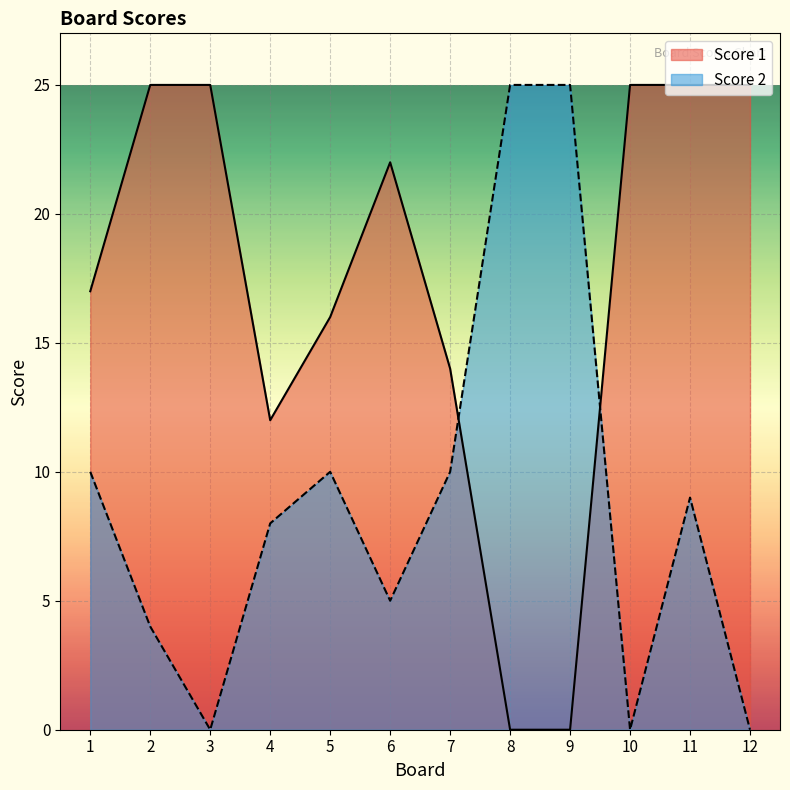

How many values in the Score 1 series are below 22?

6